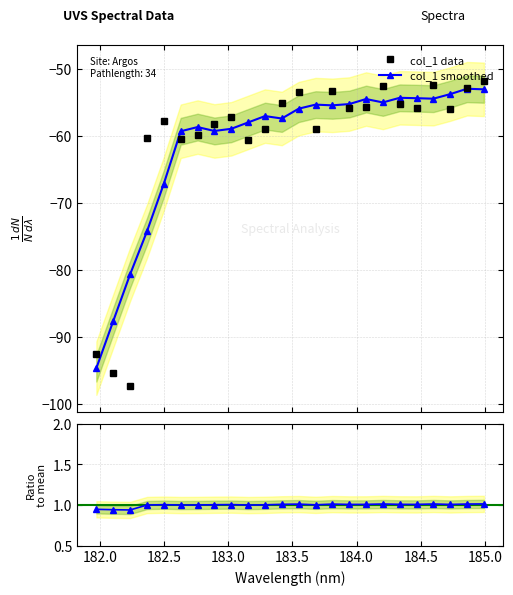

What is the lowest value of the col_1 smoothed series?

-94.7